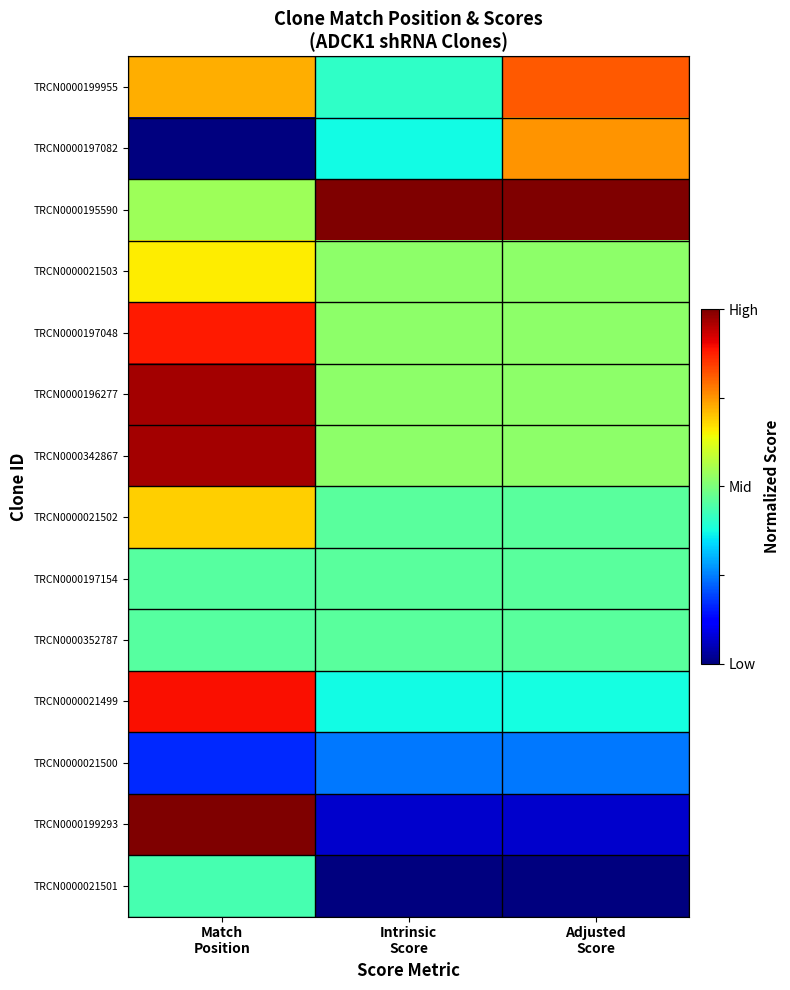

List the series in order of their peak value, highest first.

TRCN0000195590, TRCN0000199293, TRCN0000196277, TRCN0000342867, TRCN0000021499, TRCN0000197048, TRCN0000199955, TRCN0000197082, TRCN0000021502, TRCN0000021503, TRCN0000197154, TRCN0000352787, TRCN0000021501, TRCN0000021500